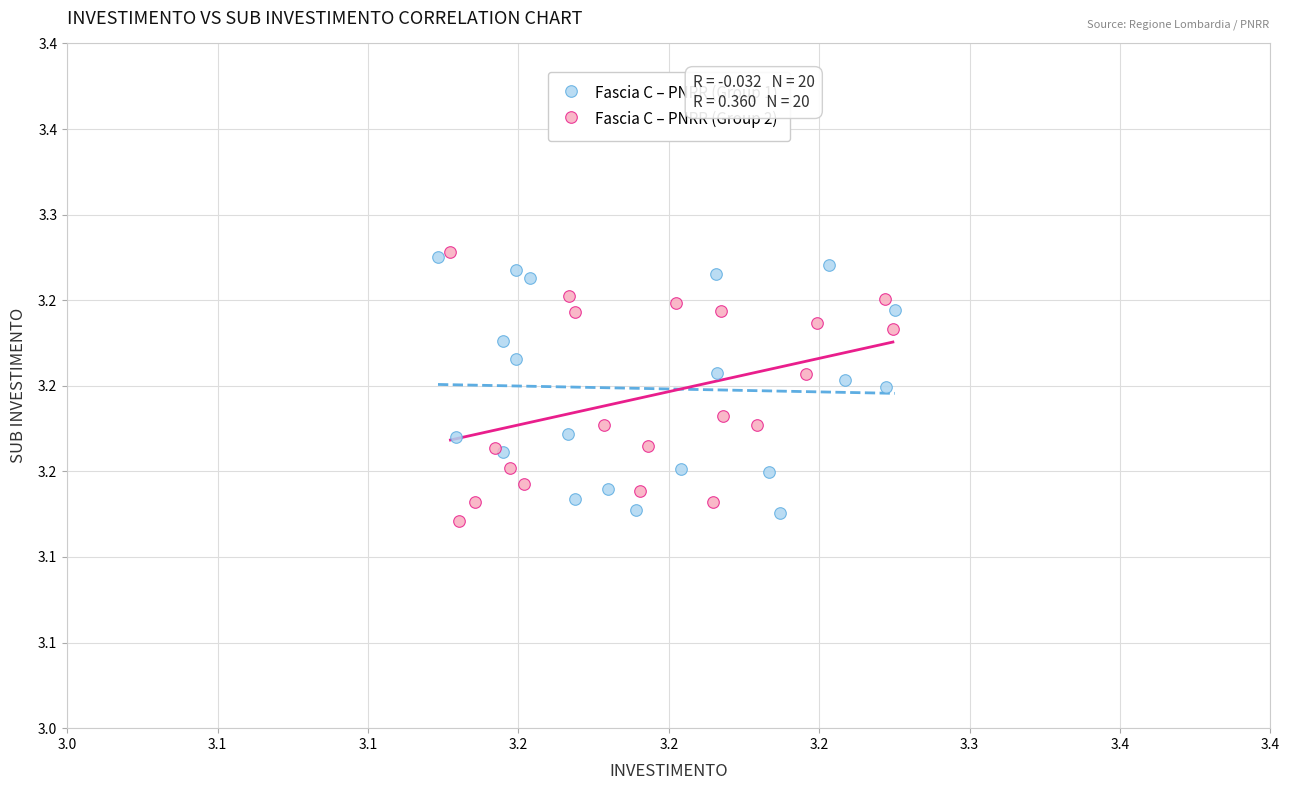

What are all the series names shown in the legend?

Fascia C – PNRR (Group 1), Fascia C – PNRR (Group 2)